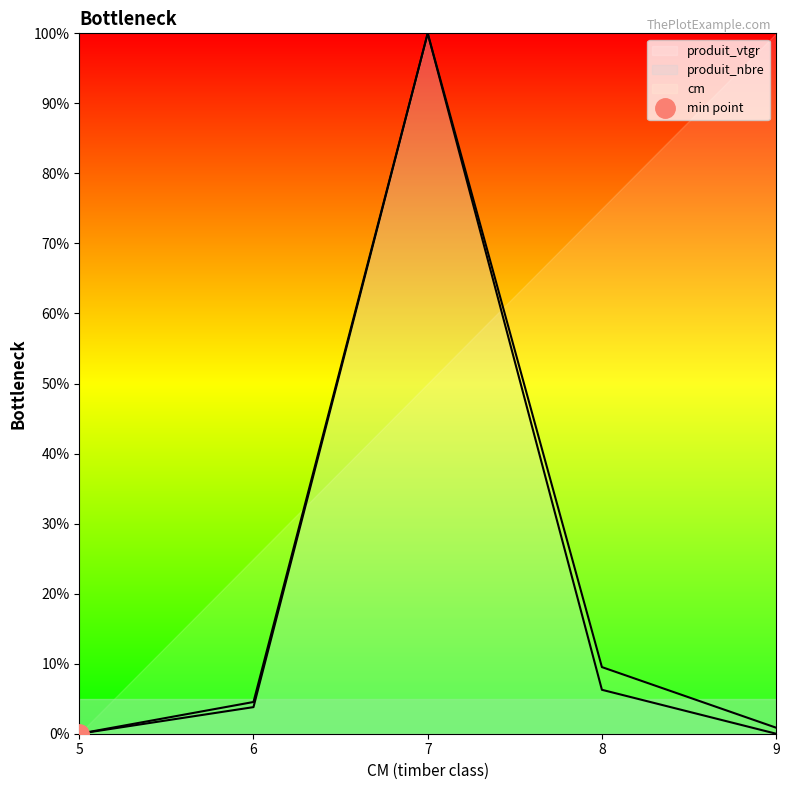

At how many categories does at least one series exceed 85?

1